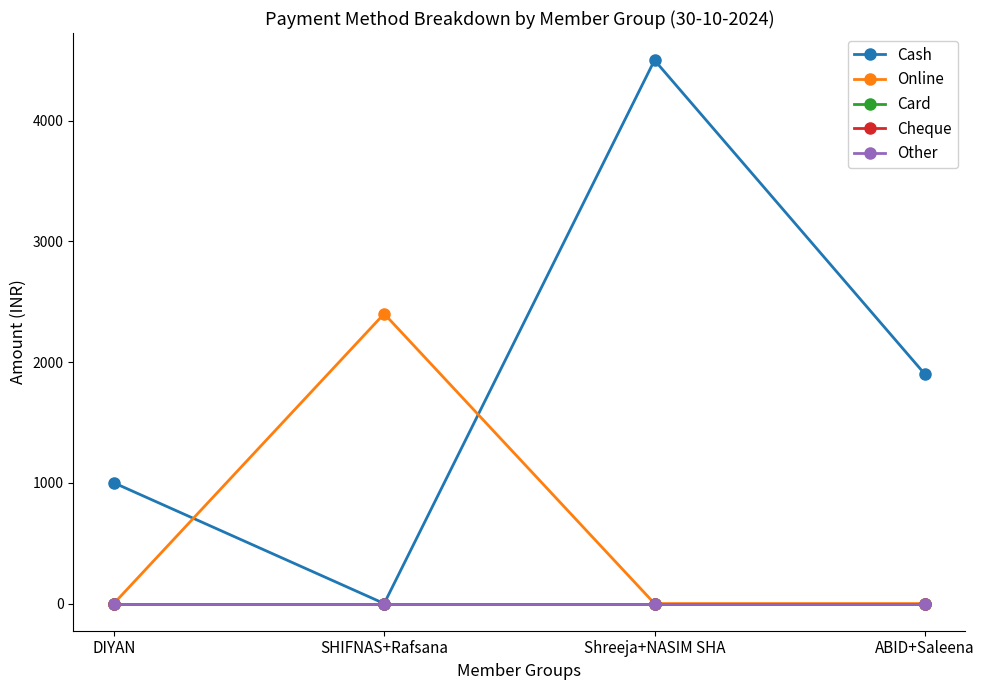

Is this an area chart (filled region under the line)?

No